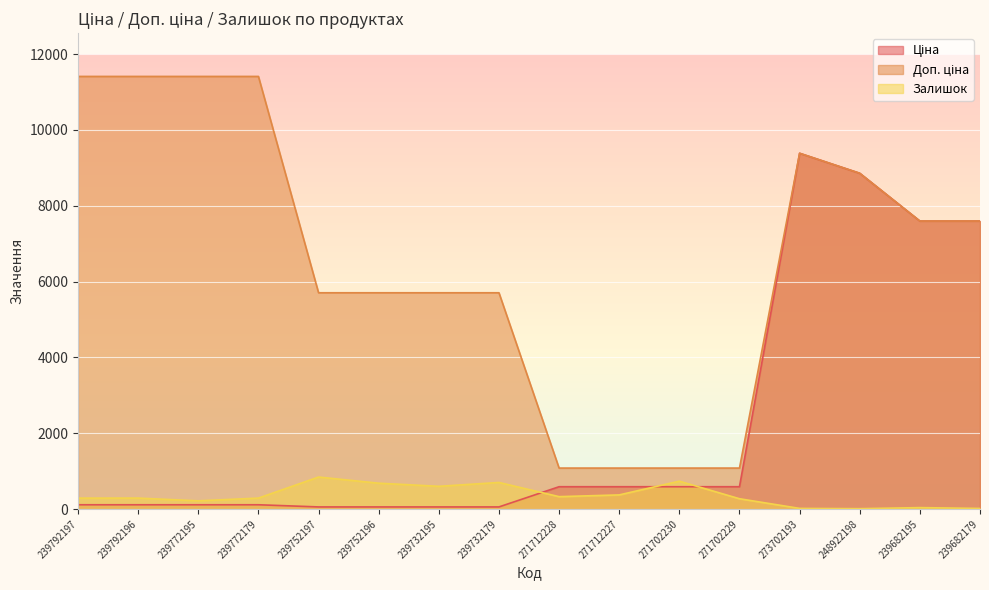

What are all the series names shown in the legend?

Ціна, Доп. ціна, Залишок